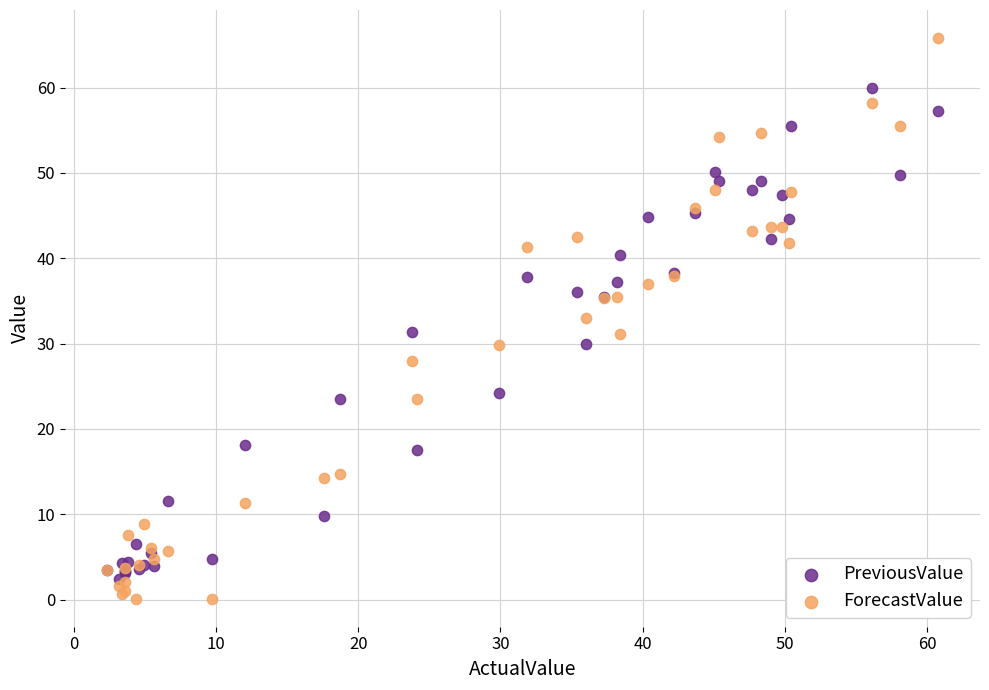

What are all the series names shown in the legend?

PreviousValue, ForecastValue